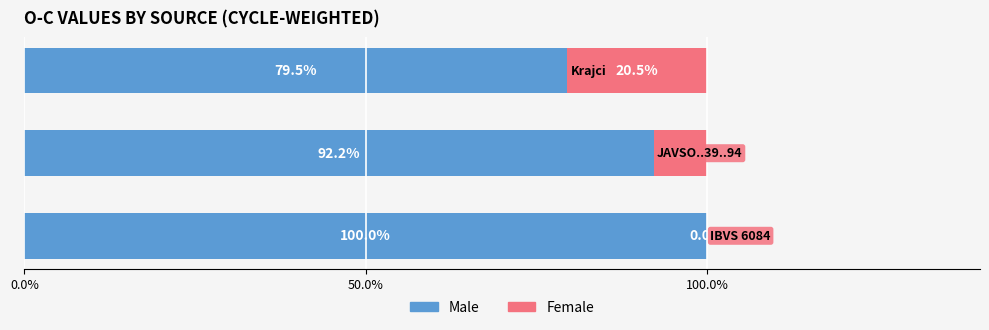

Count the number of categories in the chart.

3